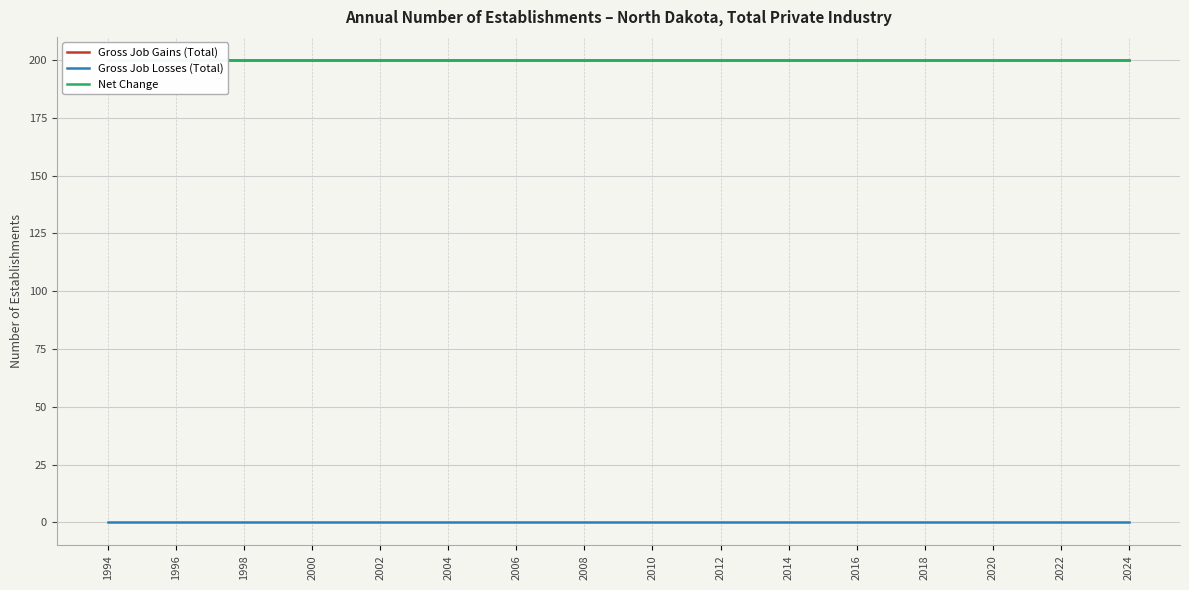

What is the value of the Gross Job Gains (Total) point at the 15th from the left?

200